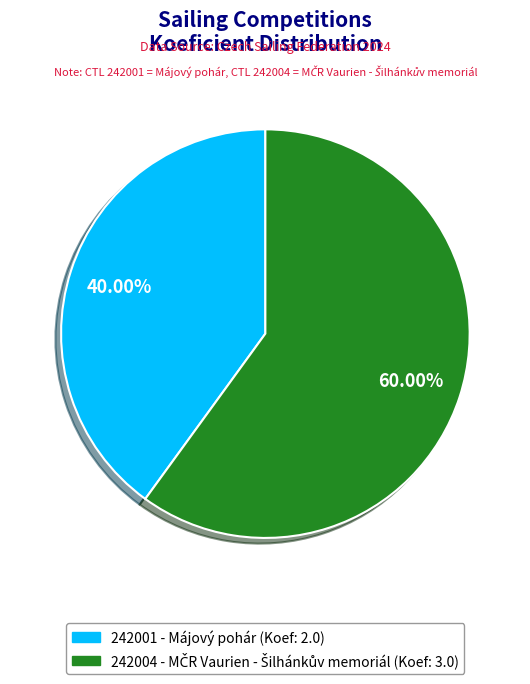

Which slice represents more than half of the pie?

242004